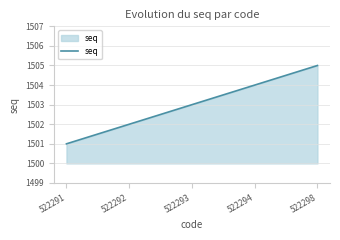

How many values are below 1503?

2